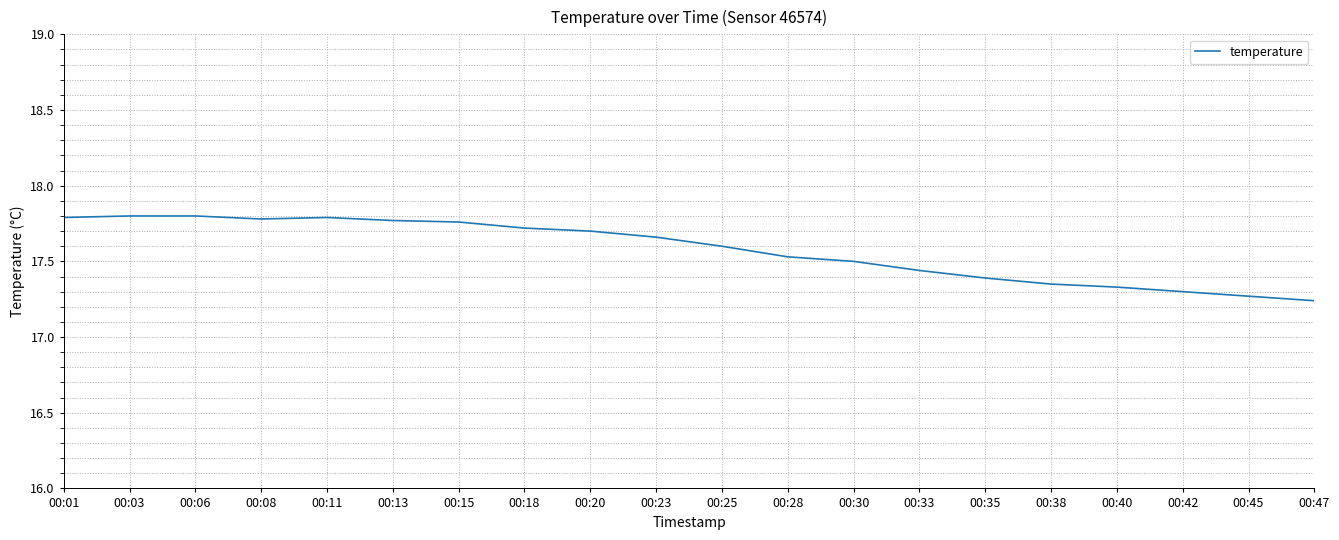

The chart shows a value of 17.8 at 00:15. True or false?

True